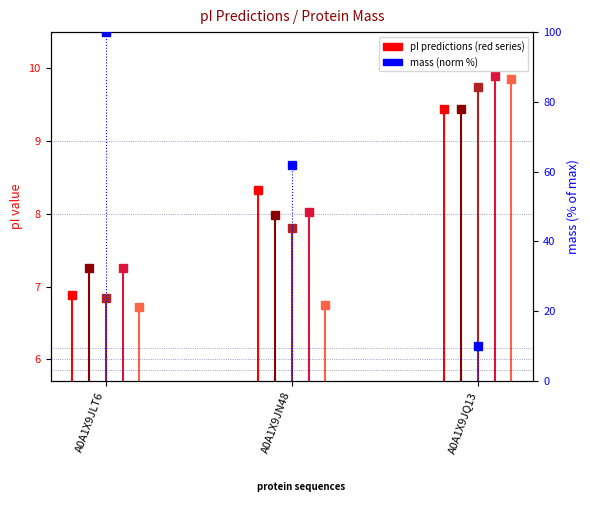

What is the difference between the maximum and minimum values?

89.9